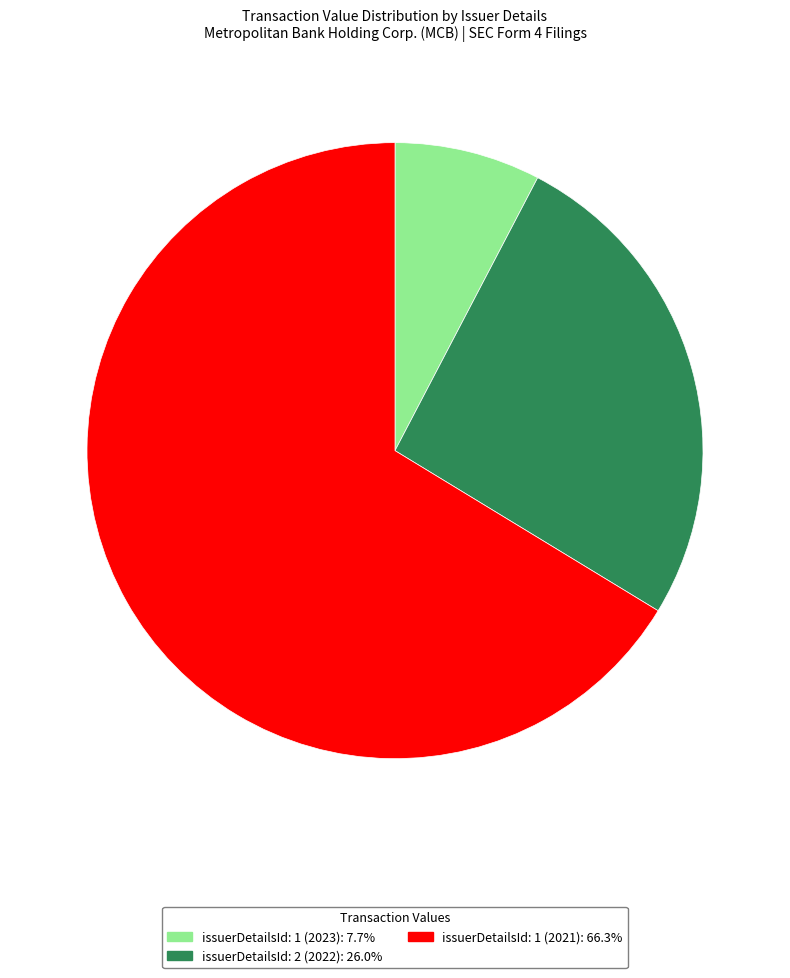

Is it true that issuerDetailsId: 1 (2023) is 8% of the pie?

True